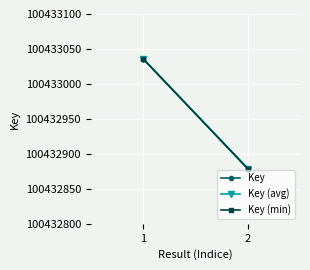

Which category has the lowest value across all series?

2